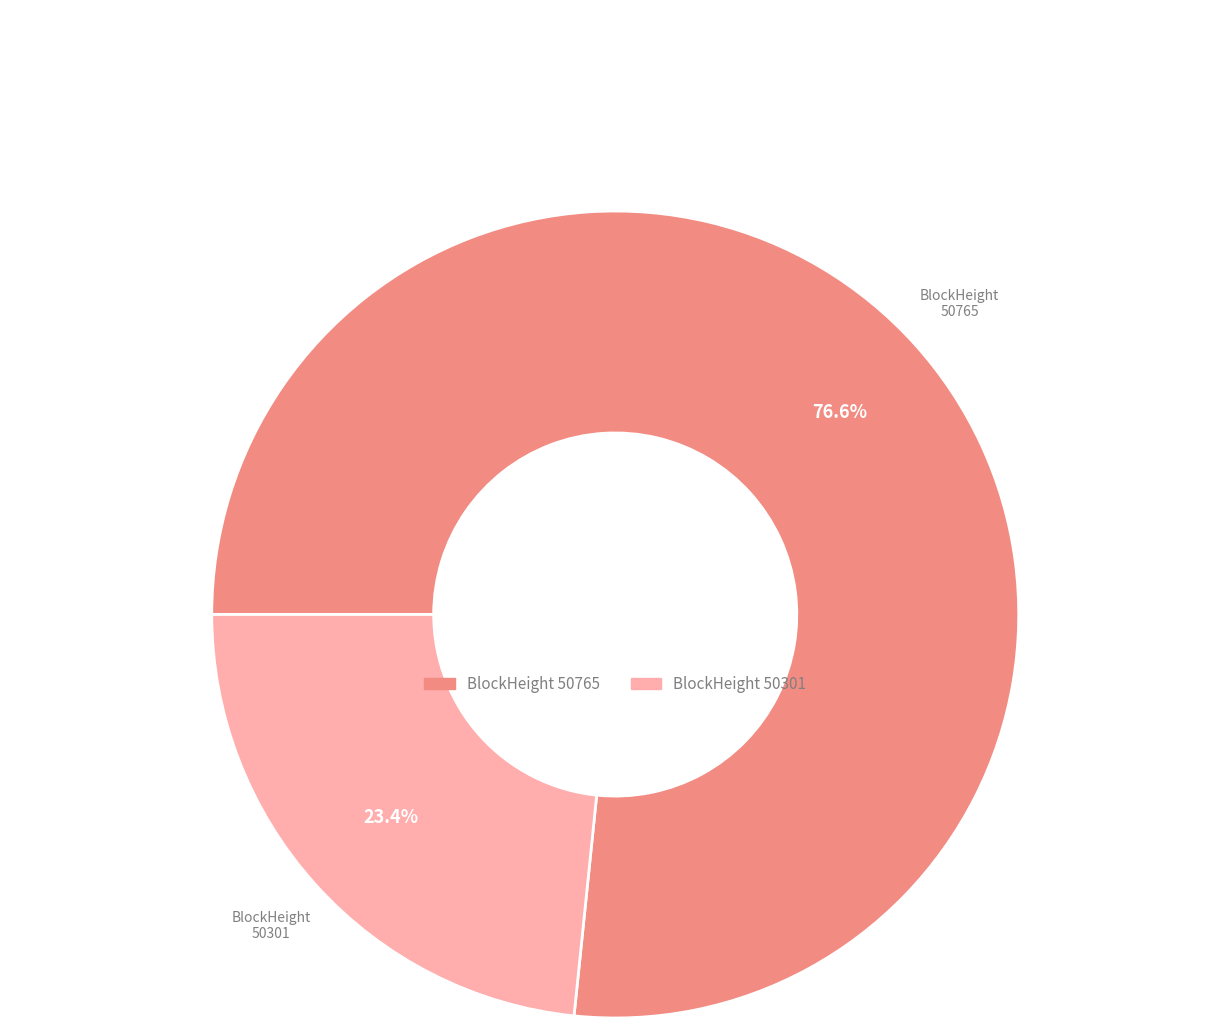

Count the number of slices in the pie.

2